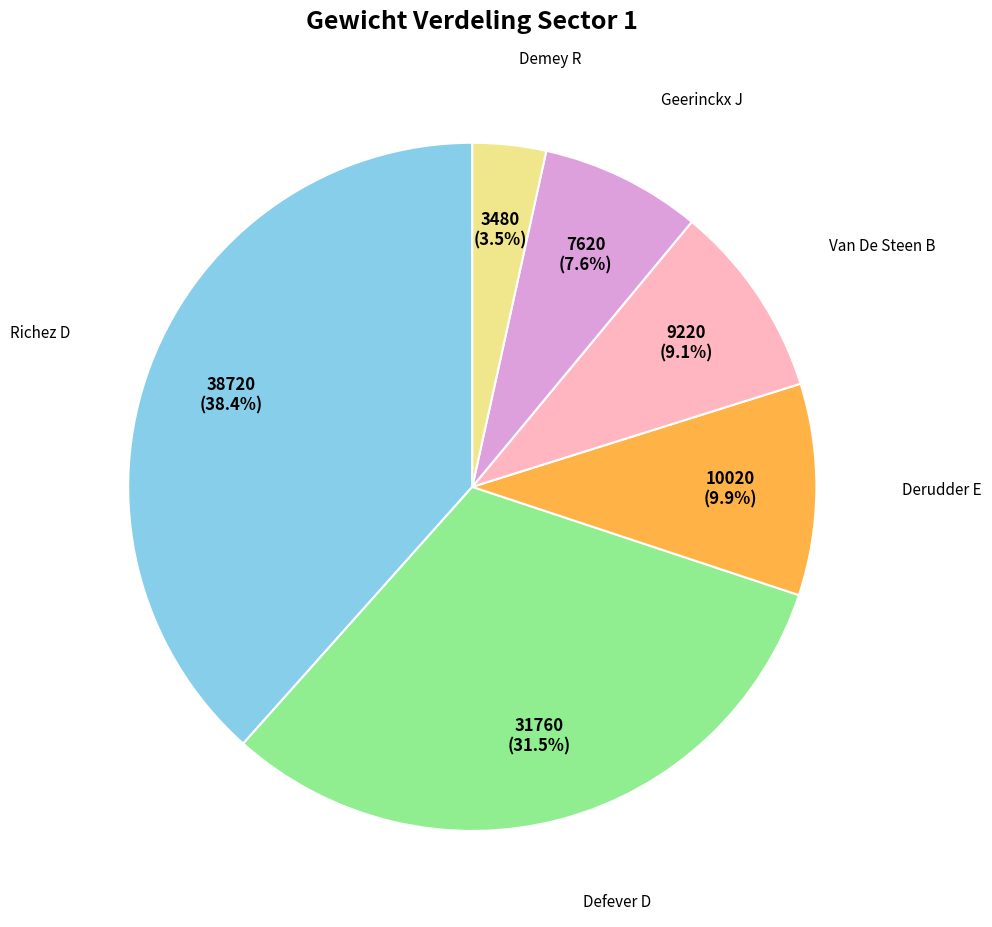

Does any single category account for the majority?

No